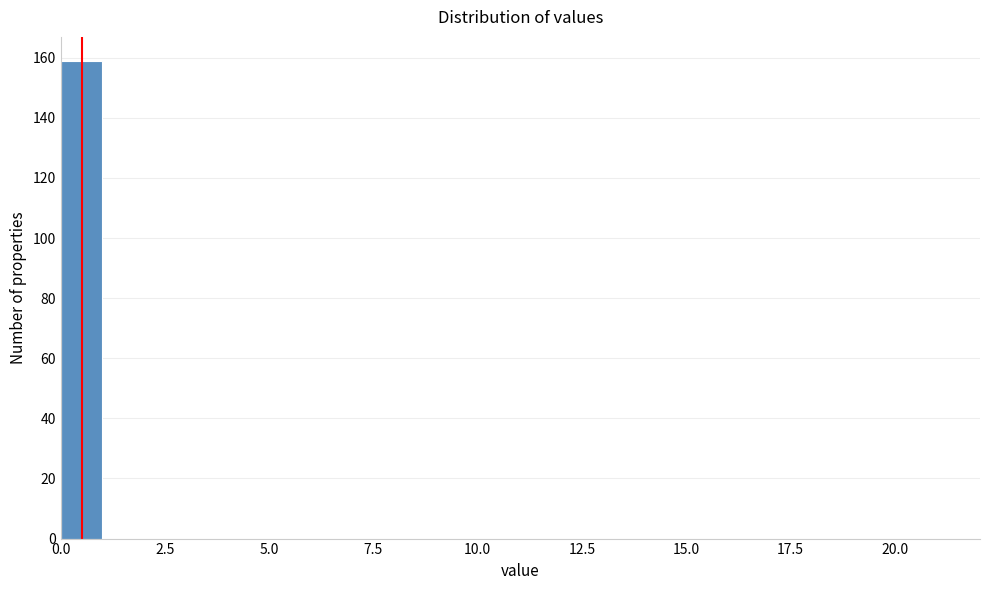

Read against the x-axis, roughly where is the centre of the tallest bar?

0.5